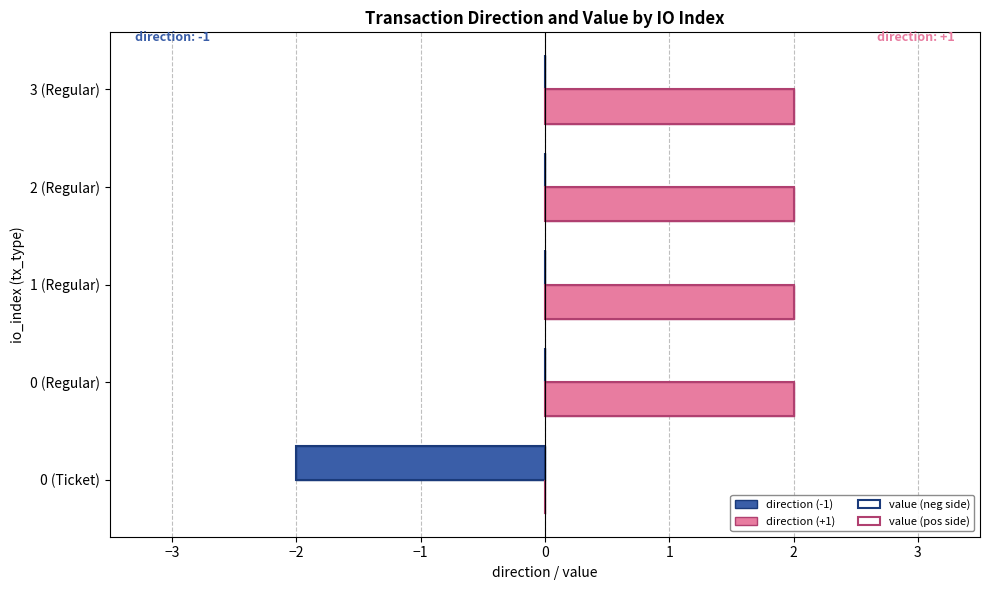

Which series has the largest range (max minus min)?

direction (-1)